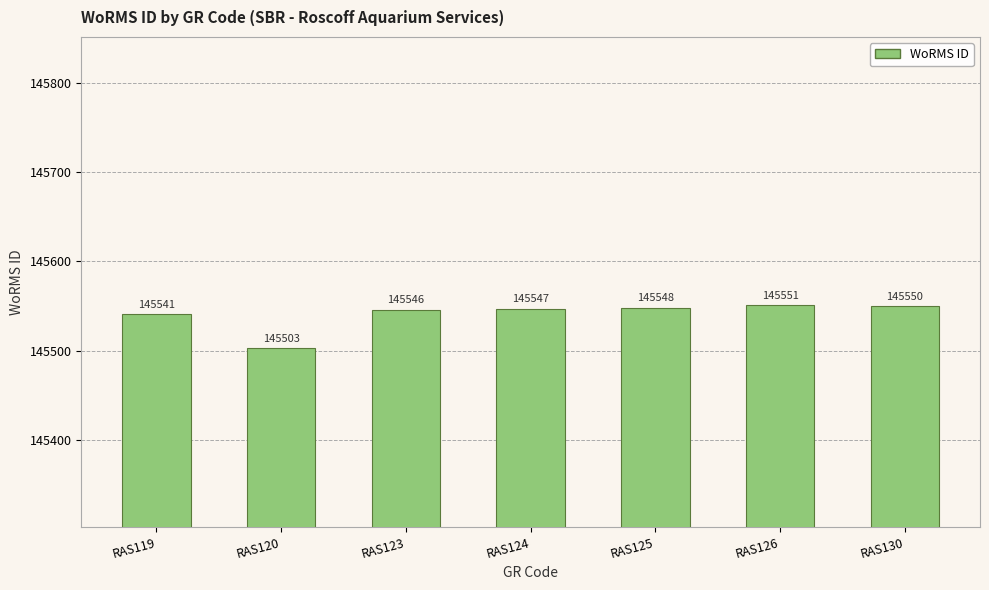

What is the value of the 1st bar from the left?

145541